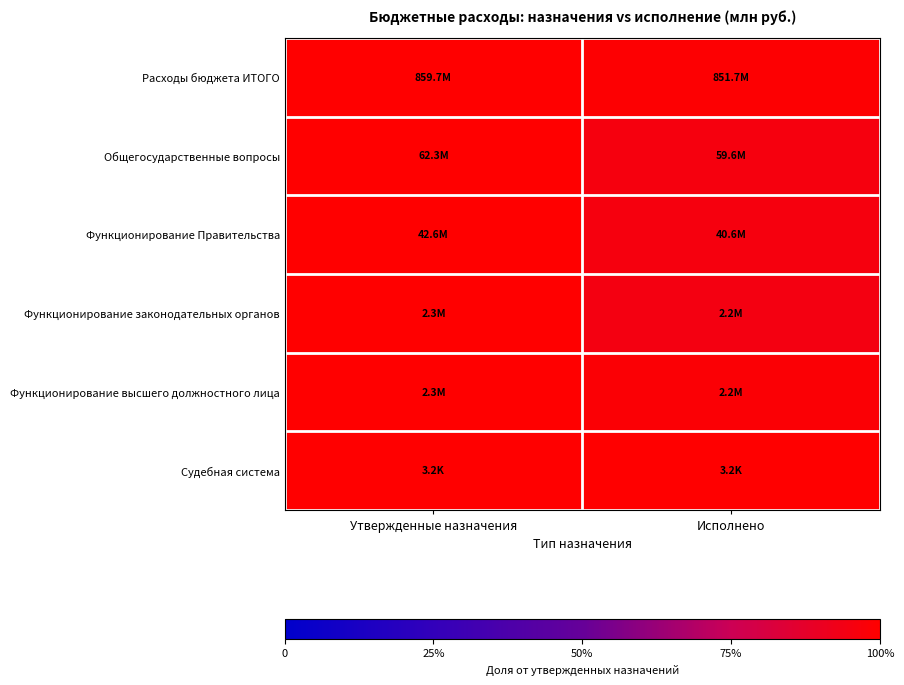

What is the maximum value shown in the chart?

1.0